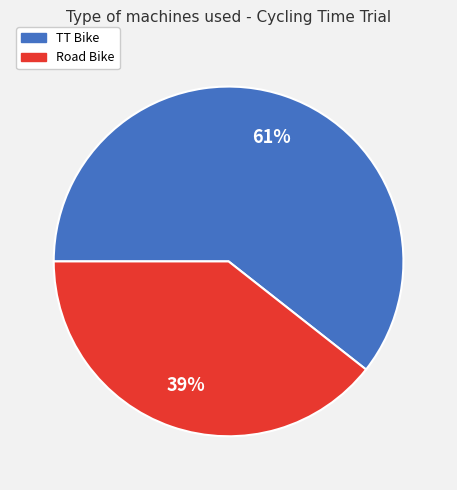

The Road Bike slice represents 39% of the pie. True or false?

True